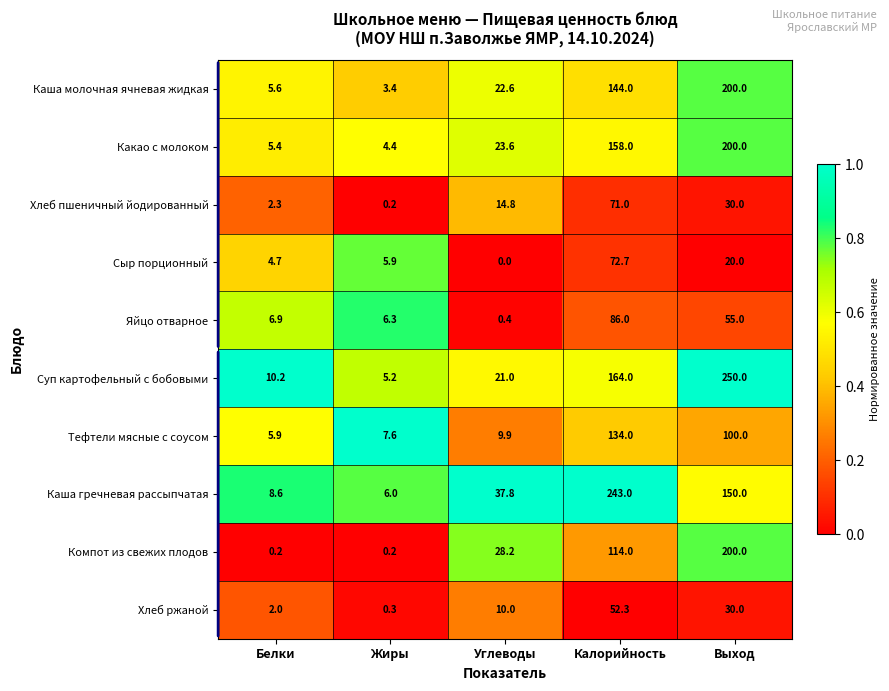

What is the approximate value of Хлеб ржаной at Жиры?

0.3